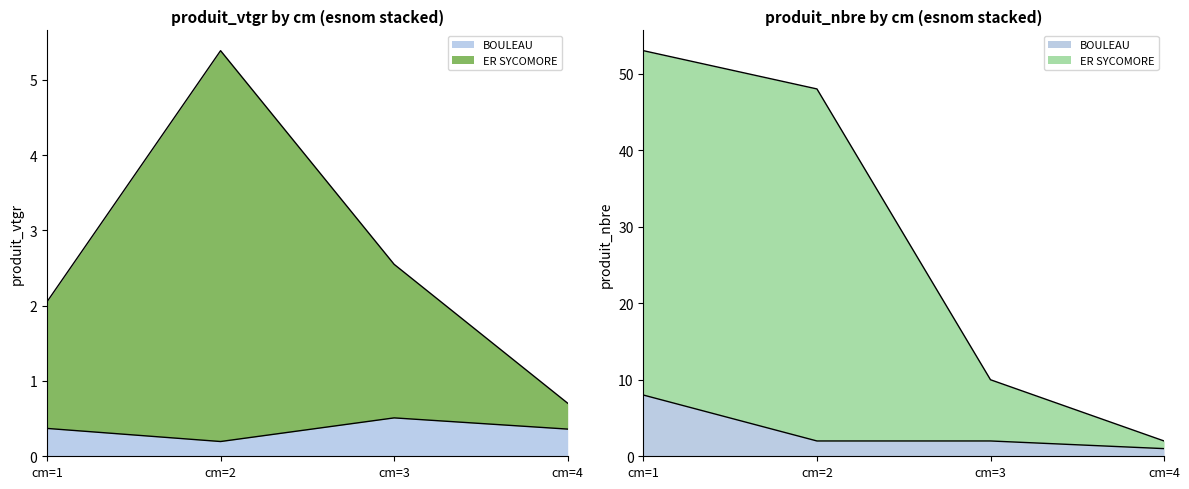

Is it true that BOULEAU equals 0.2 at cm=2?

True